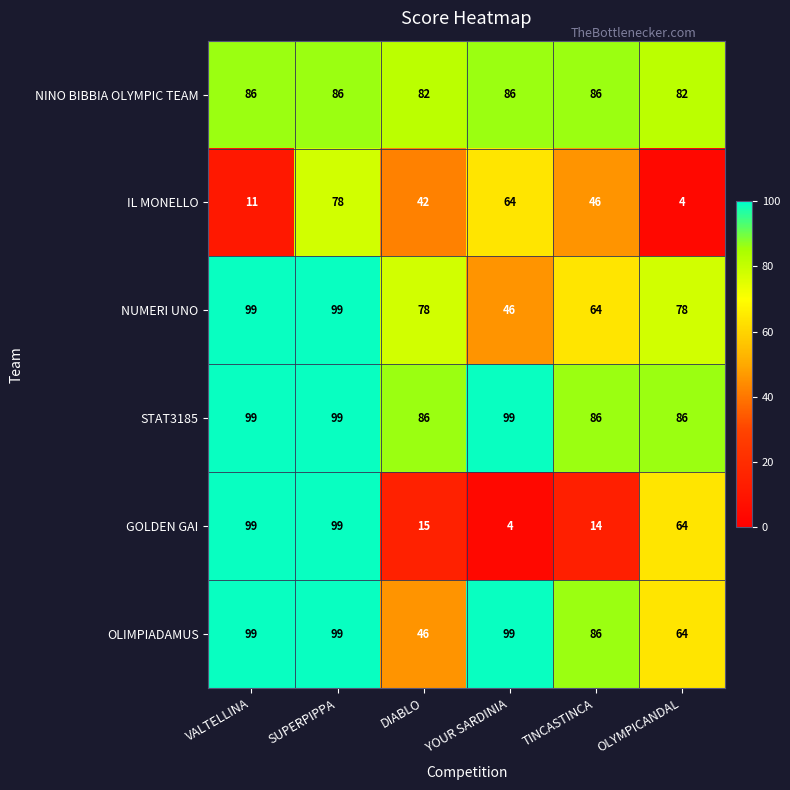

At which category is the sum across all series the highest?

SUPERPIPPA